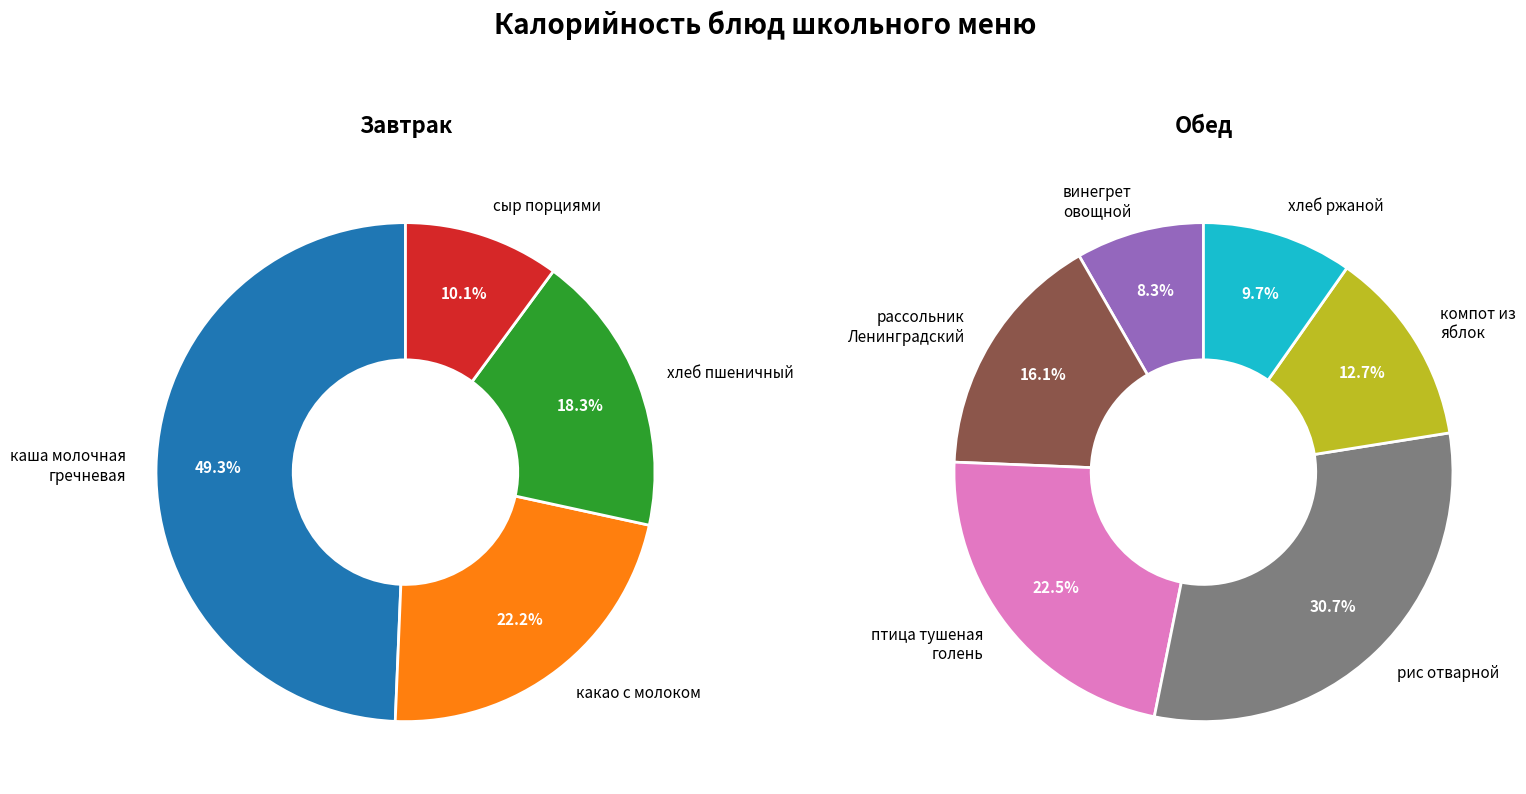

What is the change in value from птица тушеная голень в сметанном соусе to хлеб ржаной?

-115